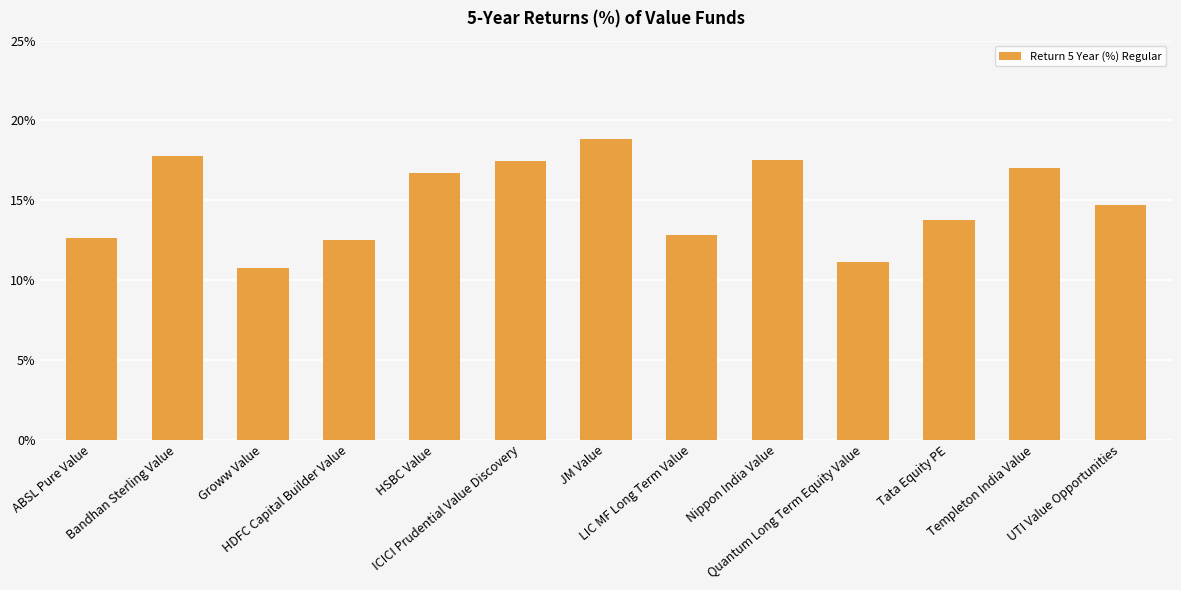

What is the average value?

14.9